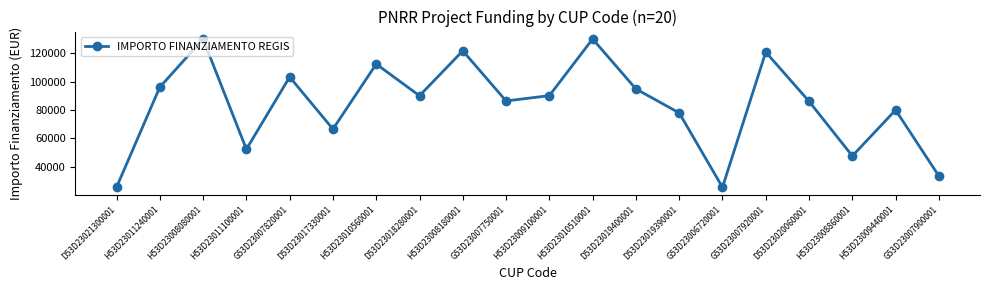

What position from the left is H53D23011240001?

2